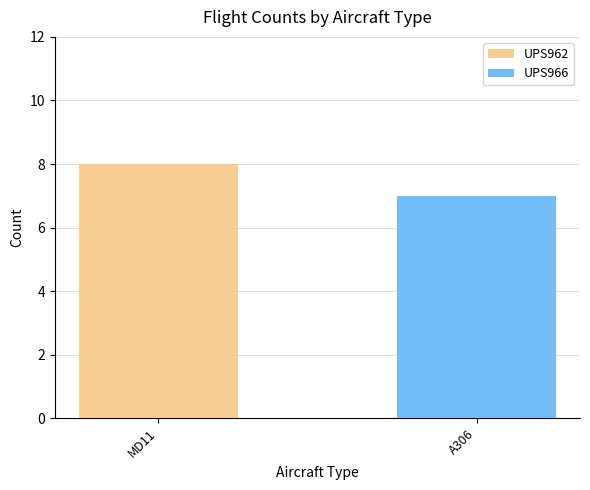

At which label does UPS962 reach its peak?

MD11